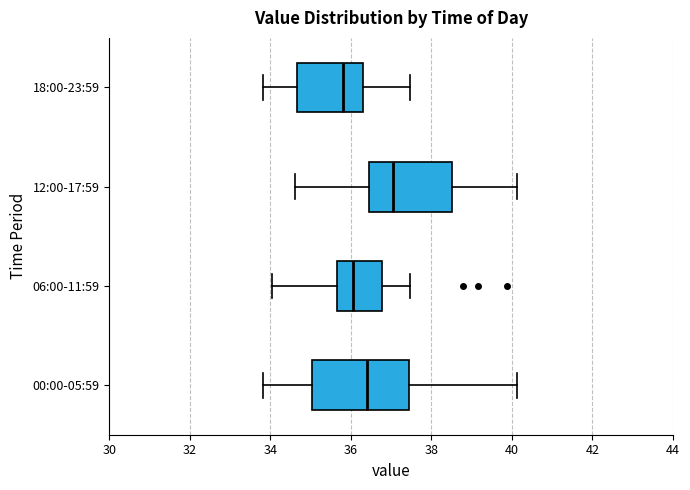

Reading bottom to top, transcribe this box plot: for each box, give where its median line is, the range the box spans, and where its two whiskers end, as read against the x-axis. The values are not printed on the chart, so give them approximately, as read against the axis.

00:00-05:59: median 36.4, box 35.0 to 37.4, whiskers 33.8 to 40.2
06:00-11:59: median 36.0, box 35.6 to 36.8, whiskers 34.0 to 37.4
12:00-17:59: median 37.0, box 36.4 to 38.6, whiskers 34.6 to 40.2
18:00-23:59: median 35.8, box 34.6 to 36.4, whiskers 33.8 to 37.4